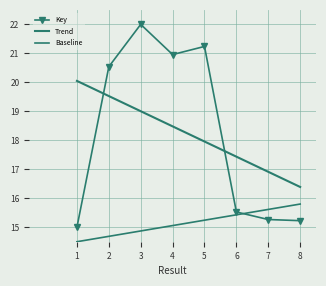

Where is the data nearest to the value 18?

6